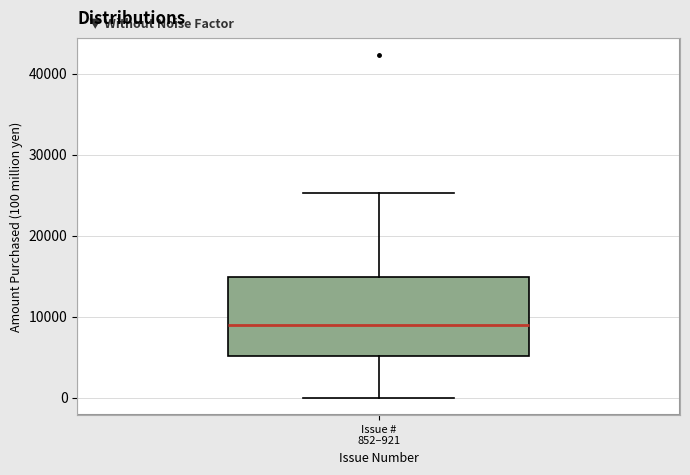

Read this box plot against the y-axis: the position of the median line, the range covered by the box, and the ends of both whiskers. The values are not printed on the chart, so give them approximately, as read against the axis.

median 9000, box 5000 to 15000, whiskers 0 to 25000